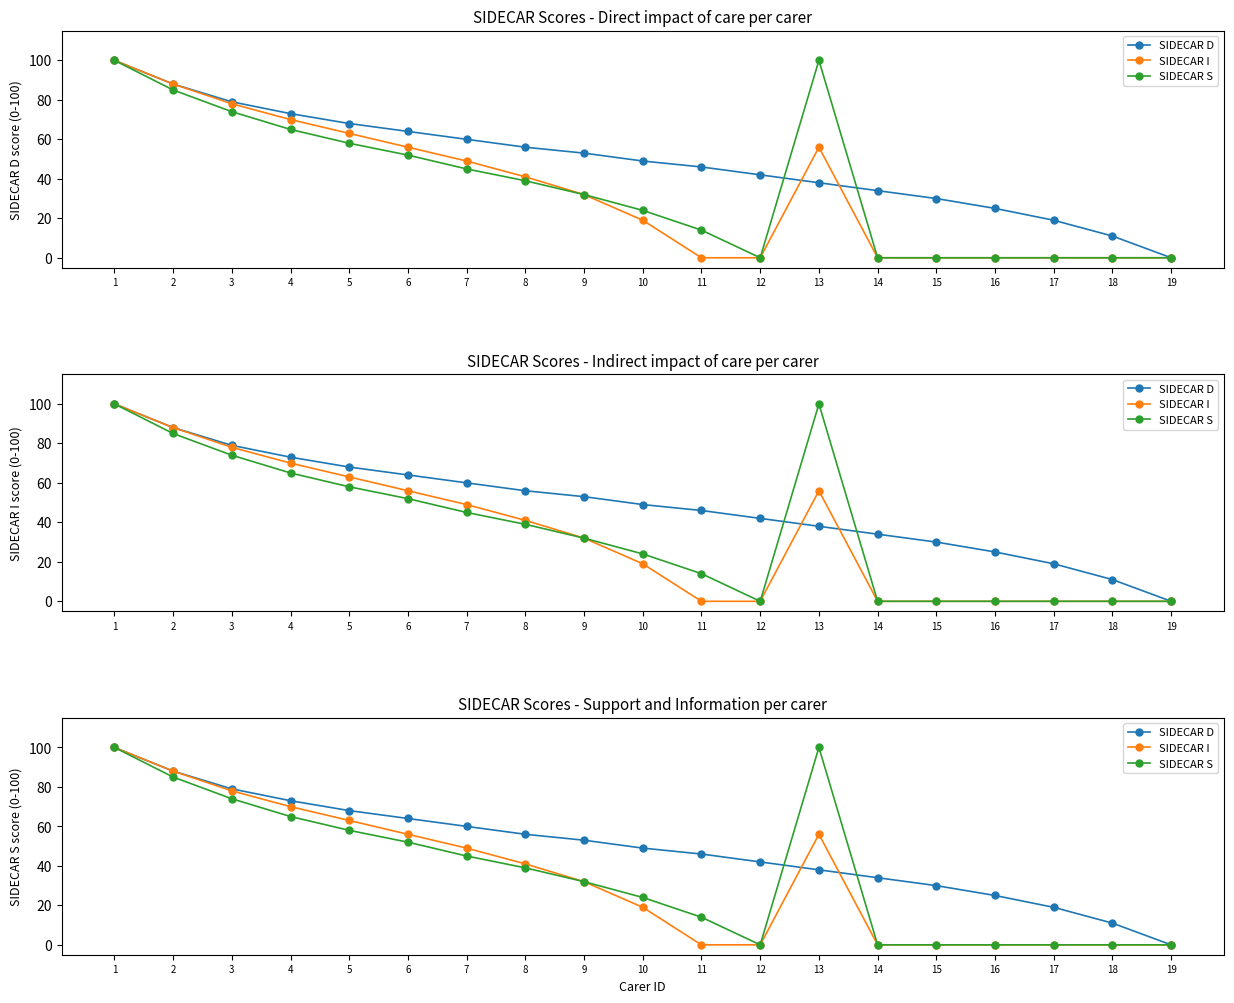

How many values in SIDECAR I are above zero?

11